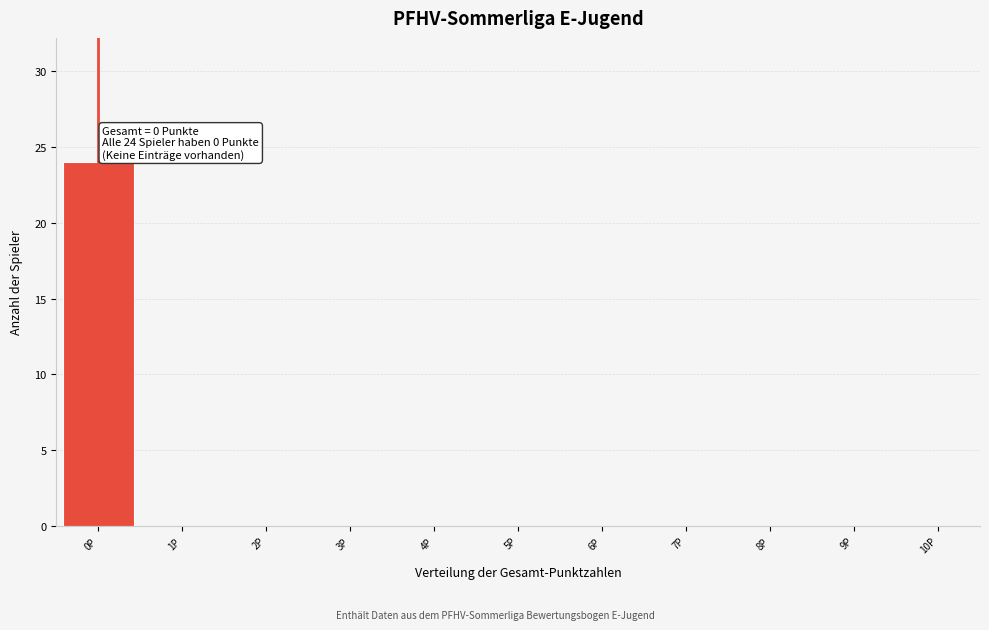

Over which range of the x-axis is the bar tallest?

-0.5 to 0.5